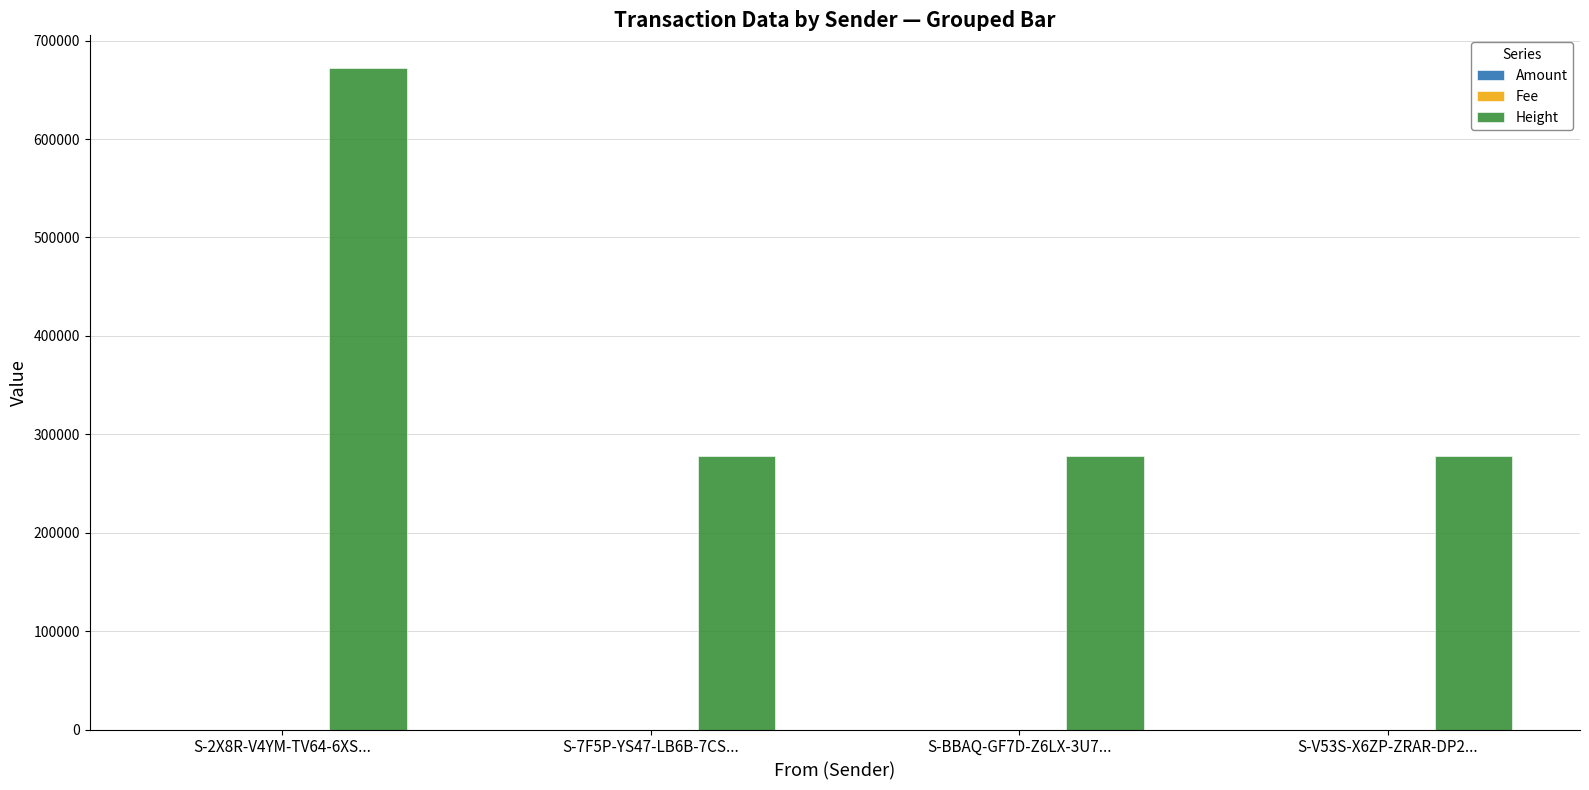

The value of Height at S-V53S-X6ZP-ZRAR-DP2... is 277933.0. True or false?

True